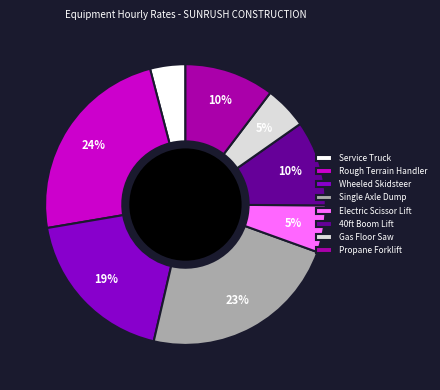

What is the smallest slice in the pie chart?

Service Truck